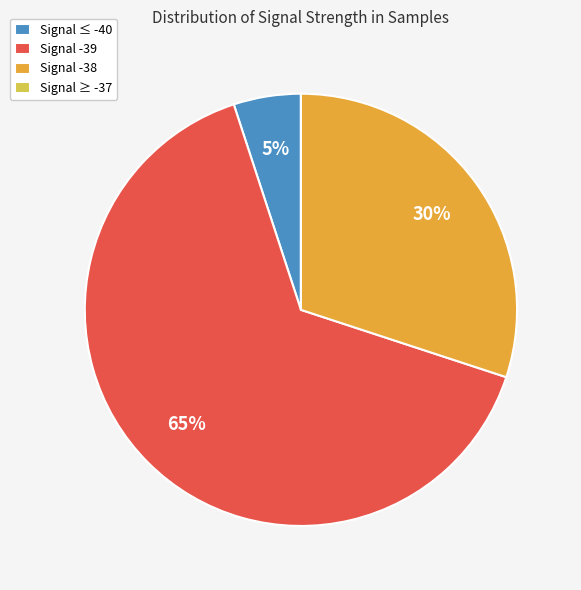

To the nearest percent, what portion does Signal ≤ -40 represent?

5%